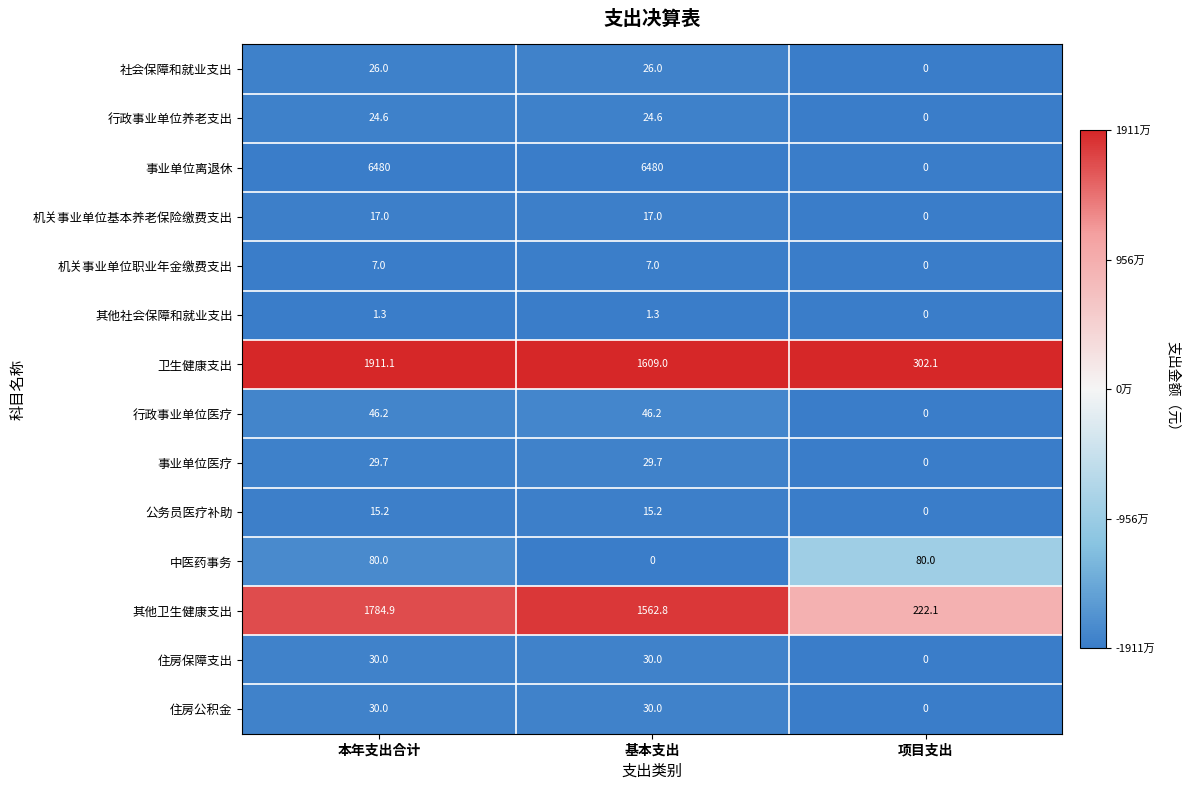

Where is 机关事业单位职业年金缴费支出 nearest to the value 3?

项目支出